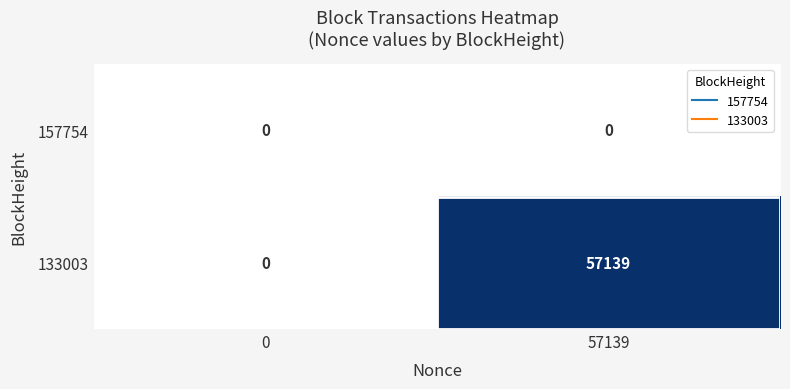

Which series has the largest total across all categories?

133003